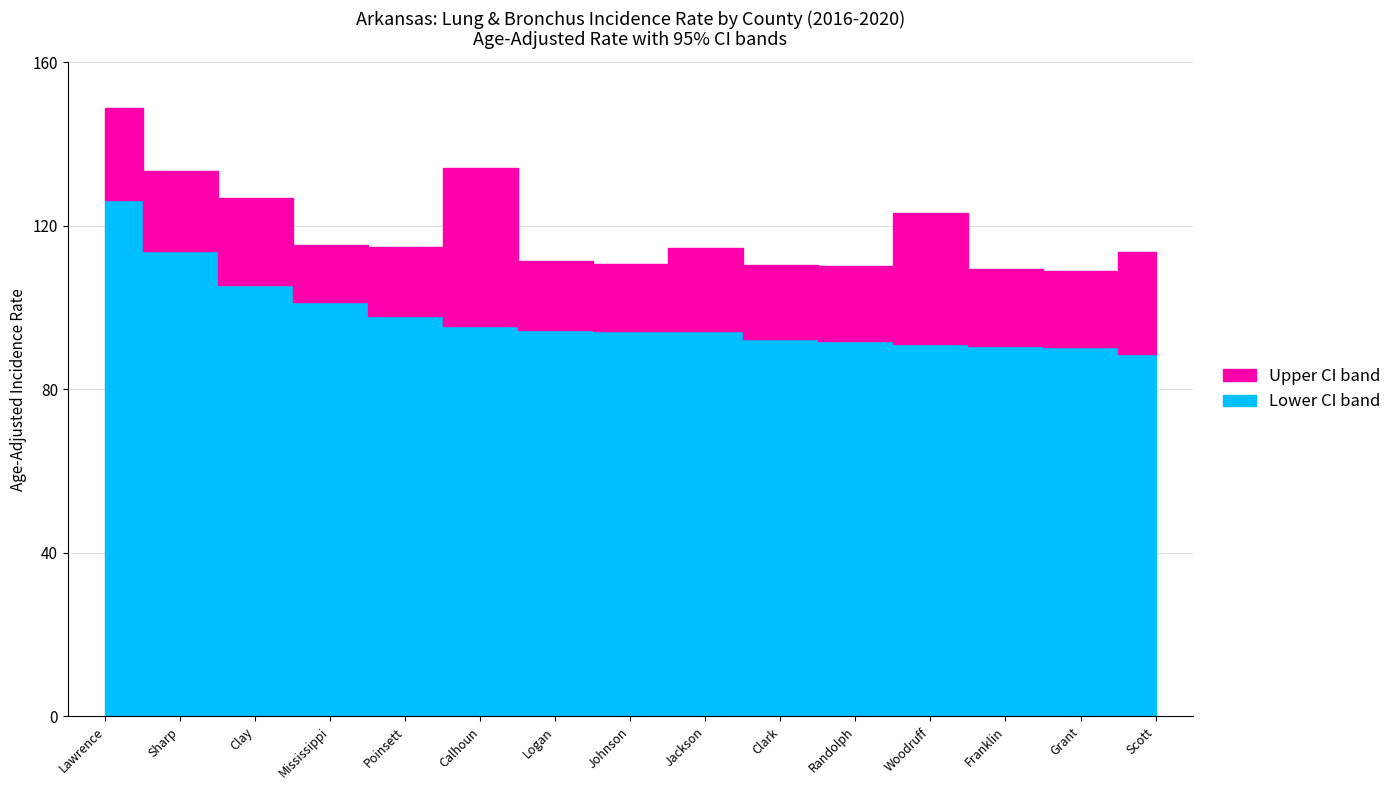

Reading right to left, list all the values displayed in this chart.

Age-Adjusted Rate: 88.6	90.4	90.6	91.2	91.7	92.2	94.2	94.3	94.6	95.4	97.9	101.4	105.4	113.9	126.2
Lower 95% CI: 68.5	74.6	74.6	66.9	75.9	76.5	76.8	79.9	80.1	66.9	83.0	88.9	87.3	97.1	106.5
Upper 95% CI: 113.6	109.0	109.4	123.1	110.2	110.4	114.6	110.6	111.3	134.1	114.9	115.2	126.7	133.5	148.8